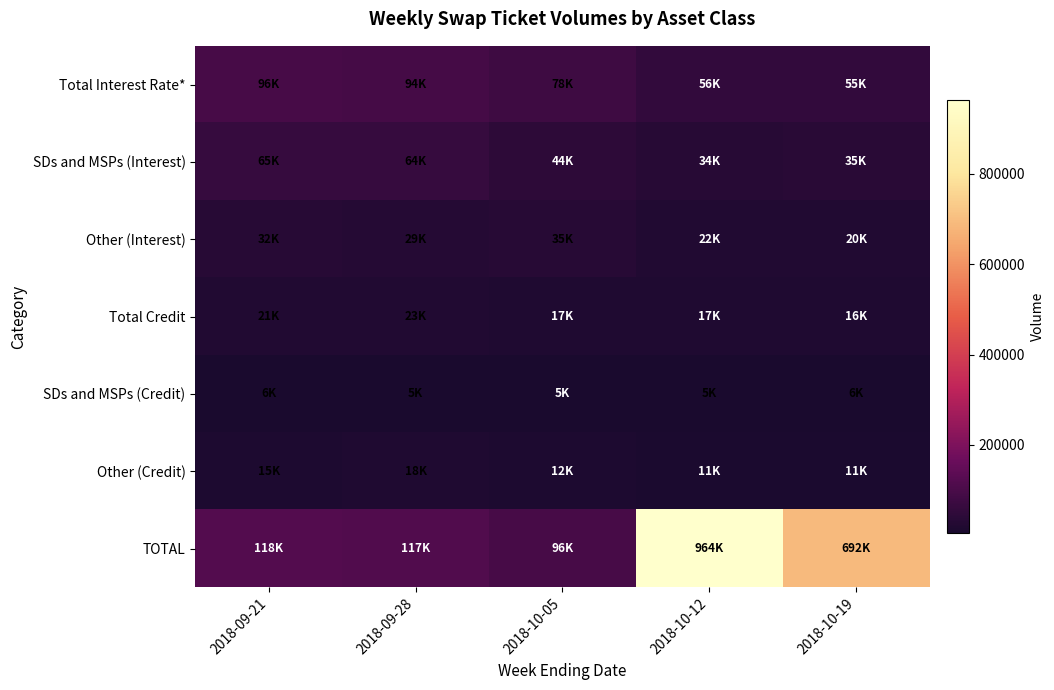

What is the smallest value displayed?

4674